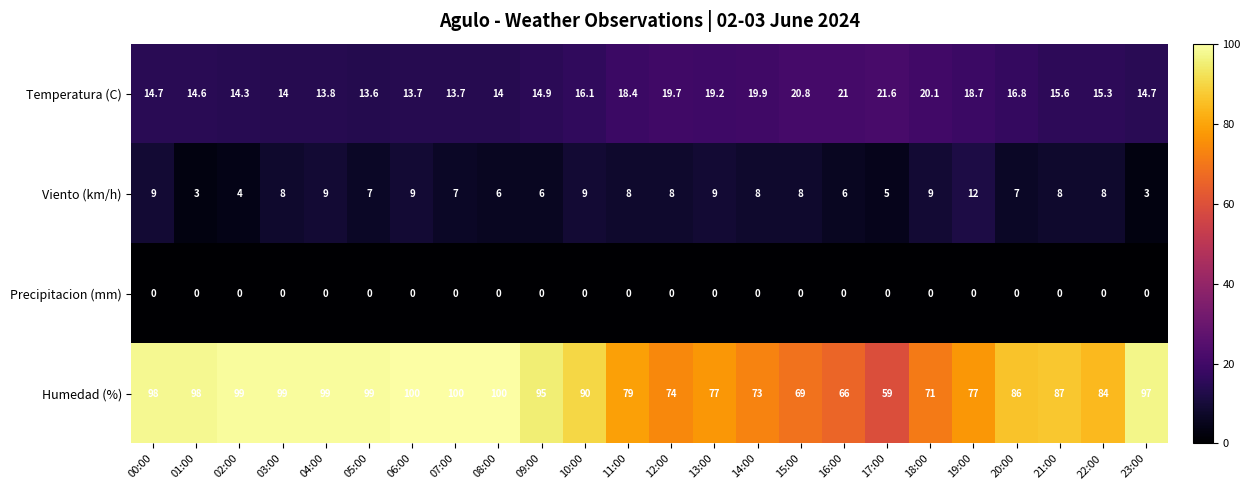

What is the sum of all Temperatura (C) values?

399.2